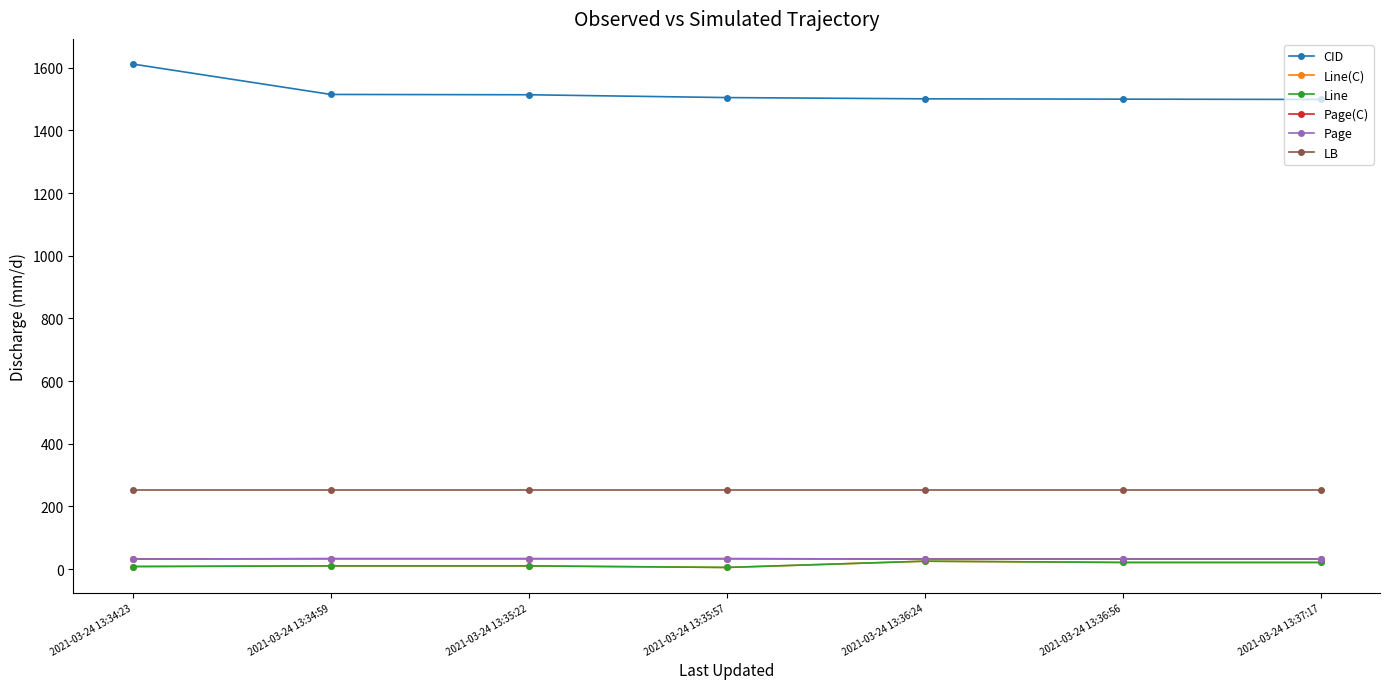

Is it true that Page equals 33 at 2021-03-24 13:34:59?

True